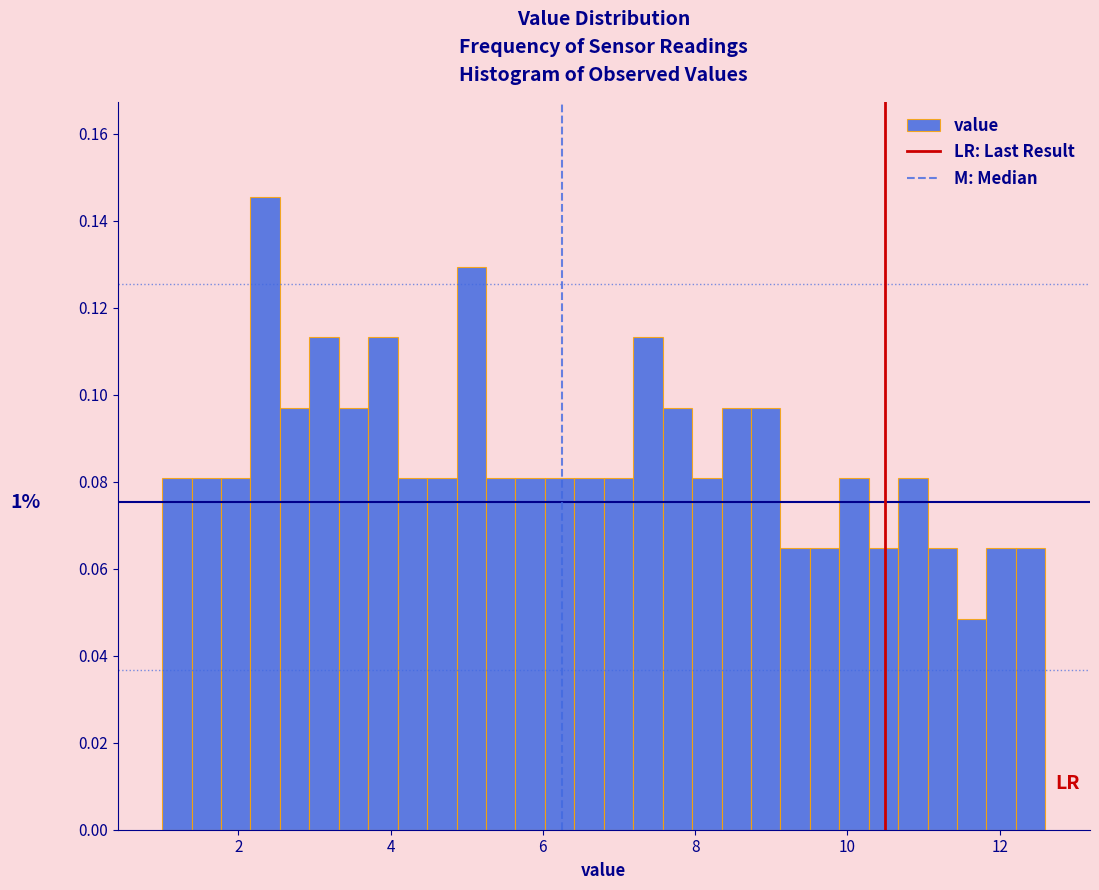

Around what value on the x-axis is the tallest bar? Give the approximate position of its centre, as read against the axis.

2.4